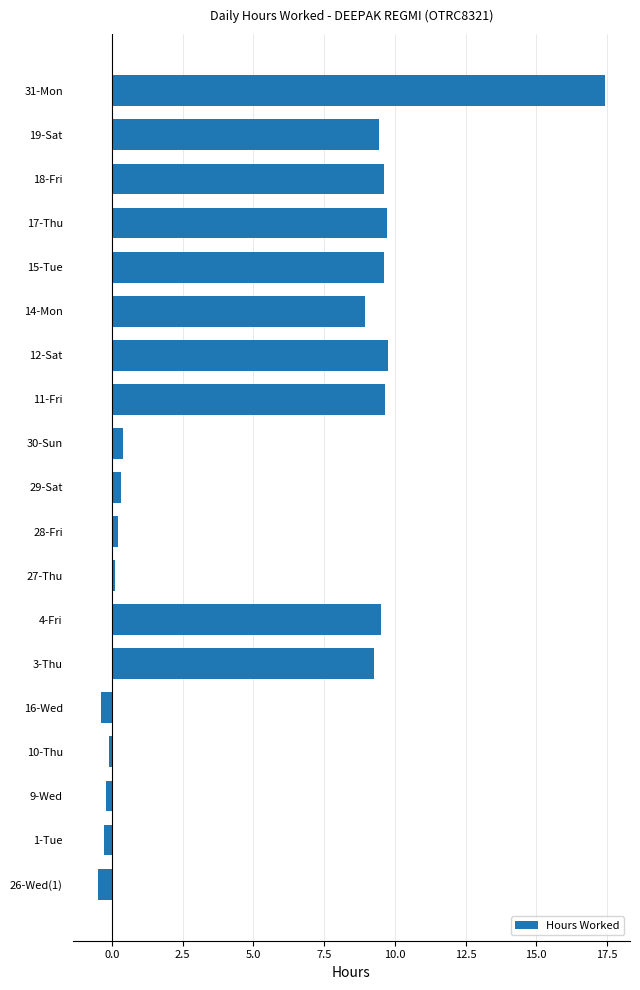

True or false: the data shows 5.3 at 15-Tue.

False